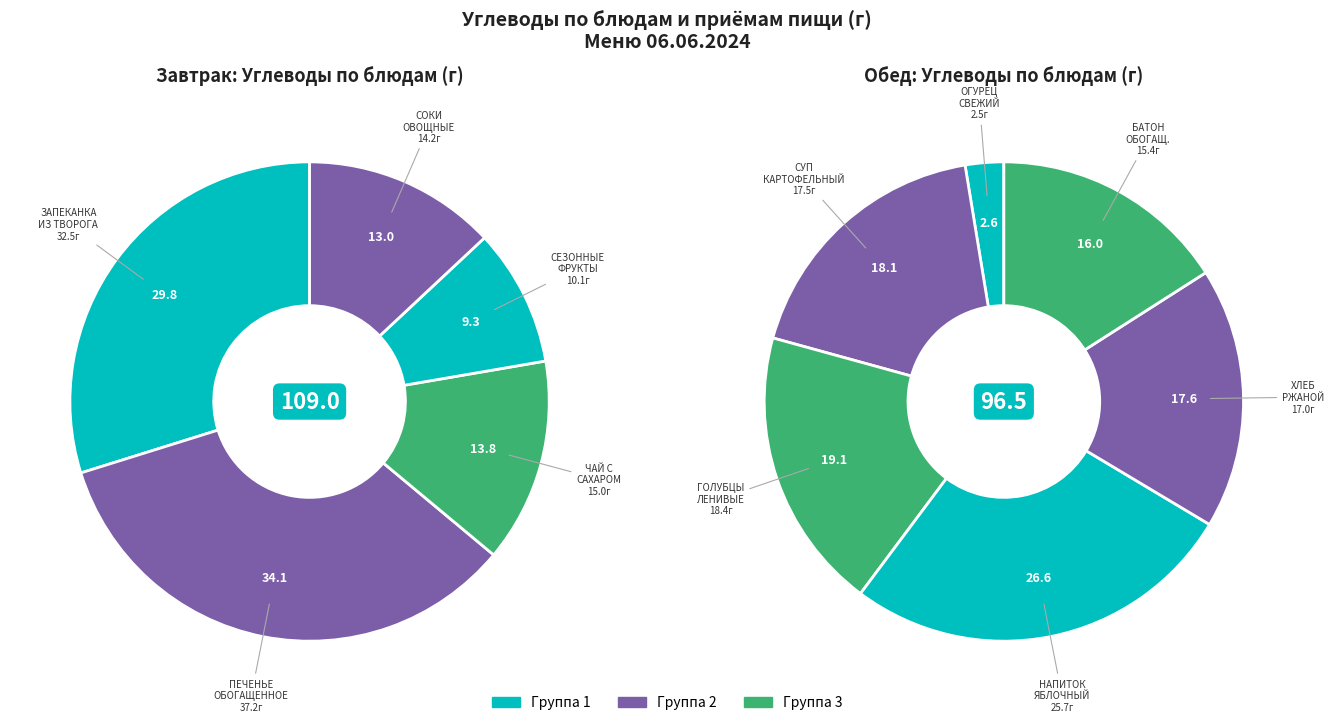

To the nearest percent, what is the combined percentage of СУП КАРТОФЕЛЬНЫЙ and СОКИ ОВОЩНЫЕ?

15%